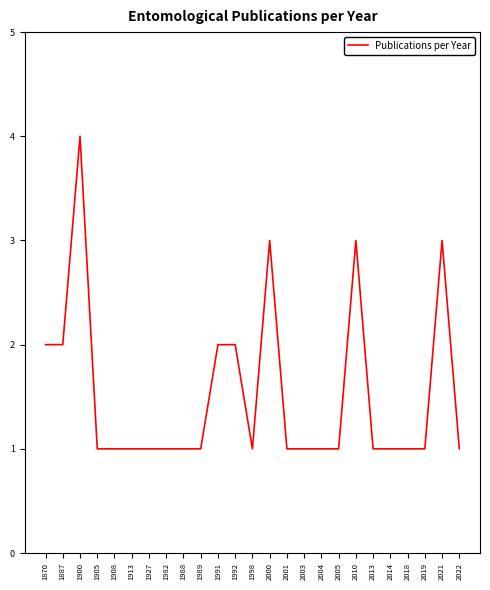

How many values are between 1 and 2?

21